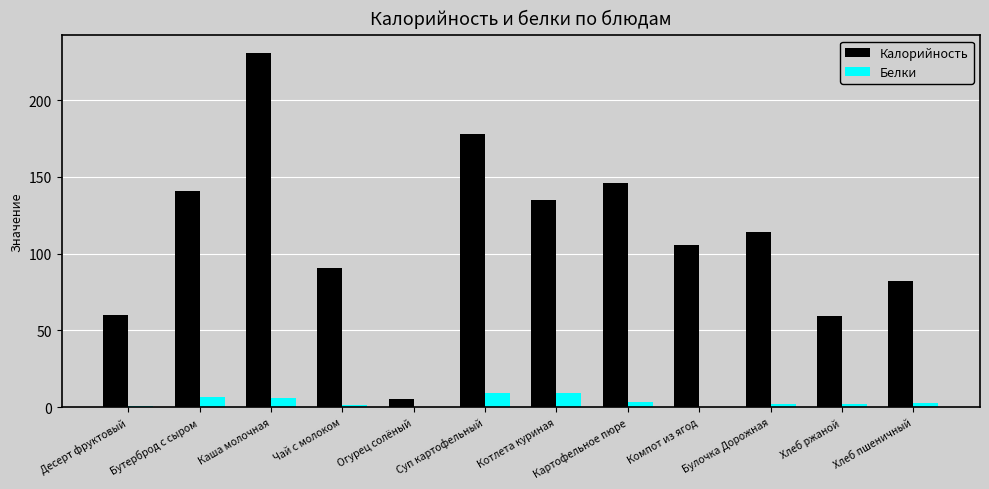

What is the highest value of the Калорийность series?

230.7